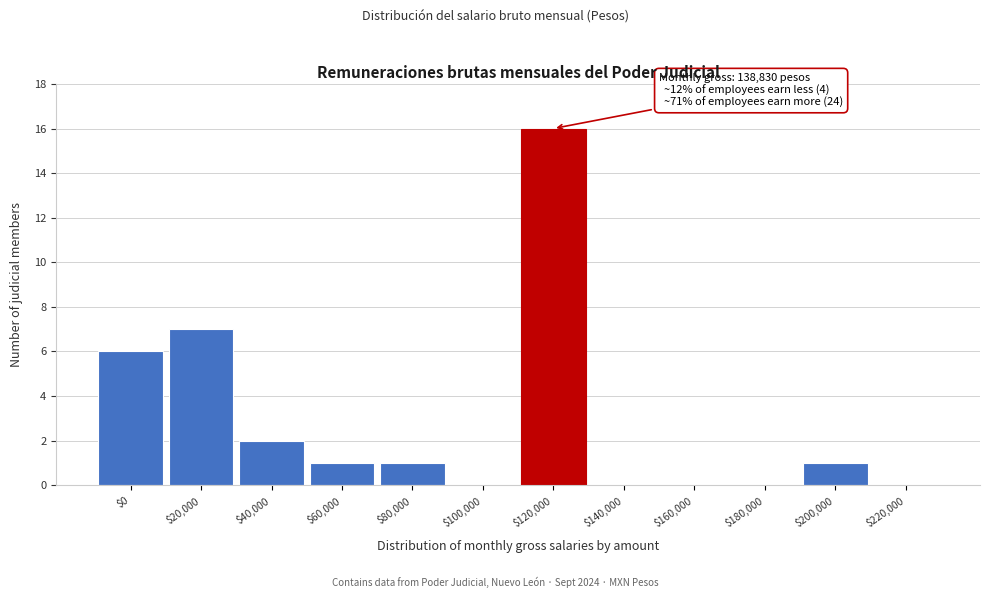

Which label corresponds to the largest value in the chart?

$120,000